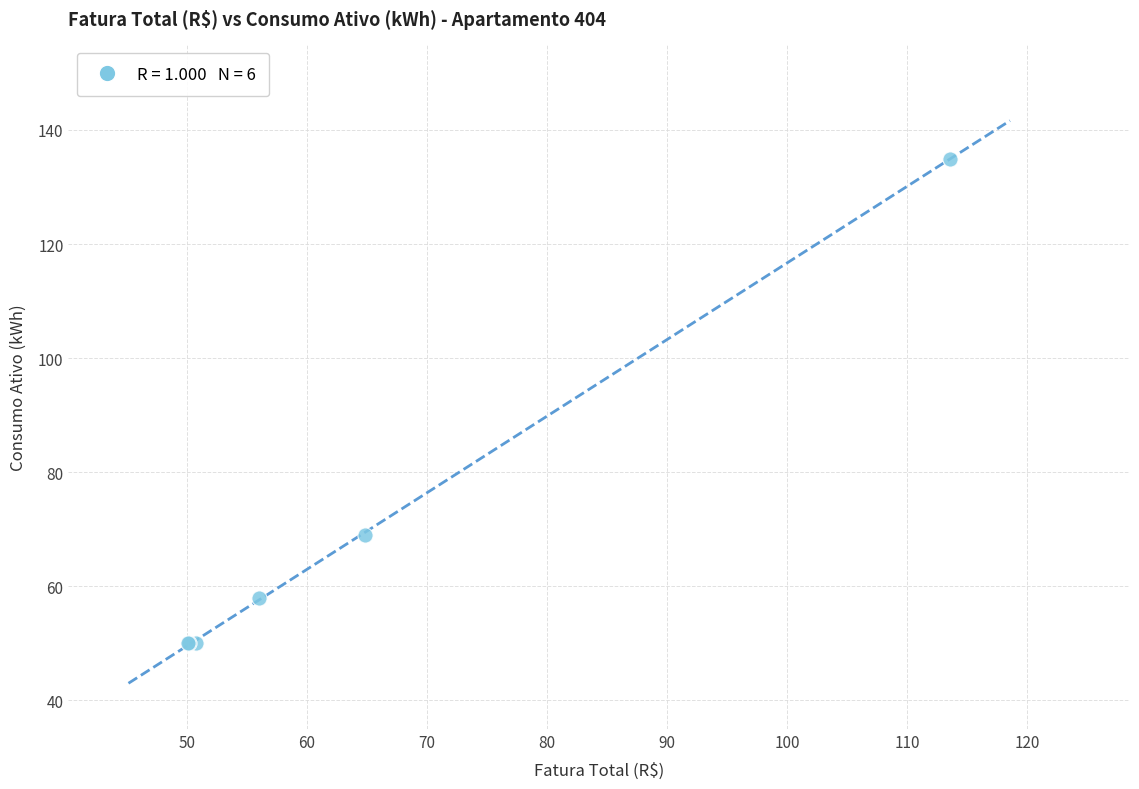

What Y value in the scatter plot is closest to 92?

69